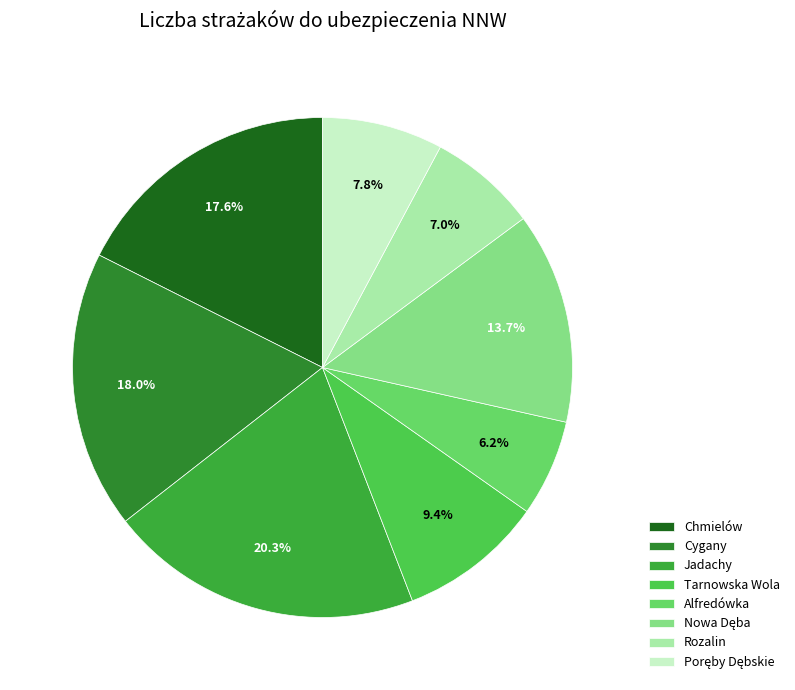

What is the smallest slice in the pie chart?

Alfredówka